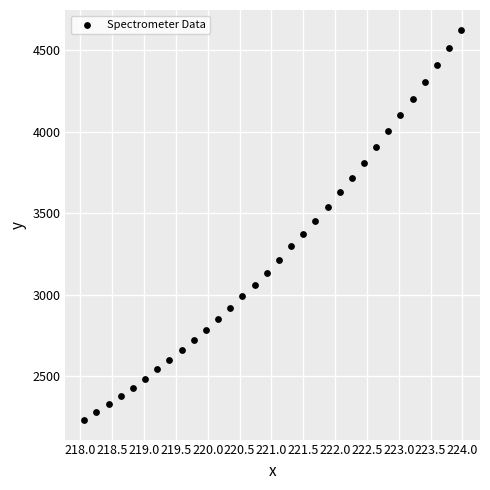

What is the range of Y values (max minus min)?

2399.6